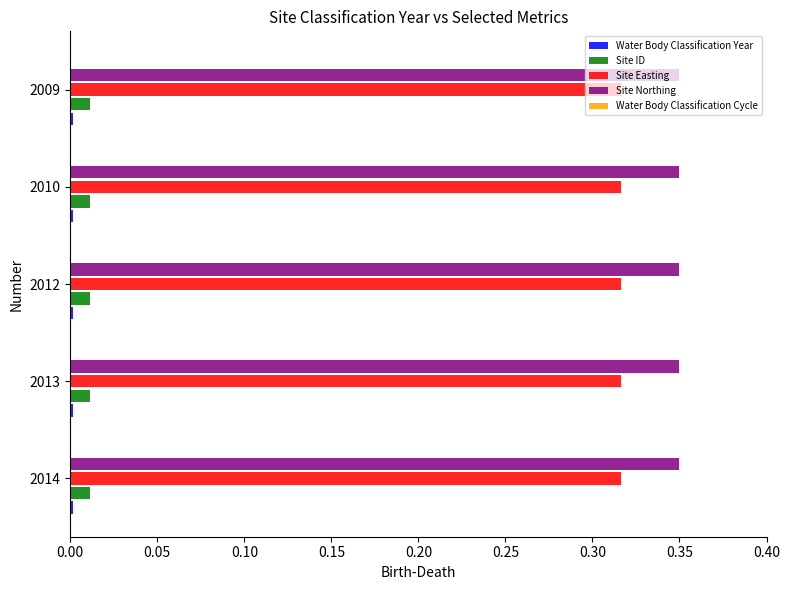

How many categories are shown in the chart?

5